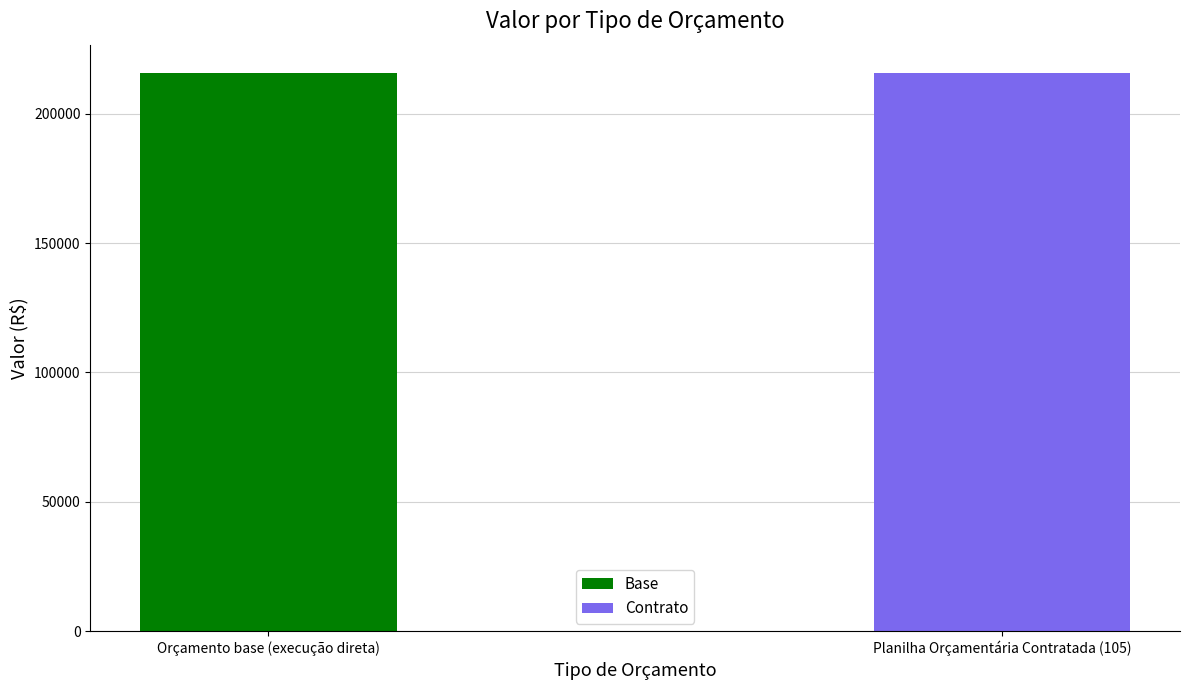

Reading left to right, extract all data points from this chart.

Orçamento base (execução direta)=215875.7	Planilha Orçamentária Contratada (105)=215800.0